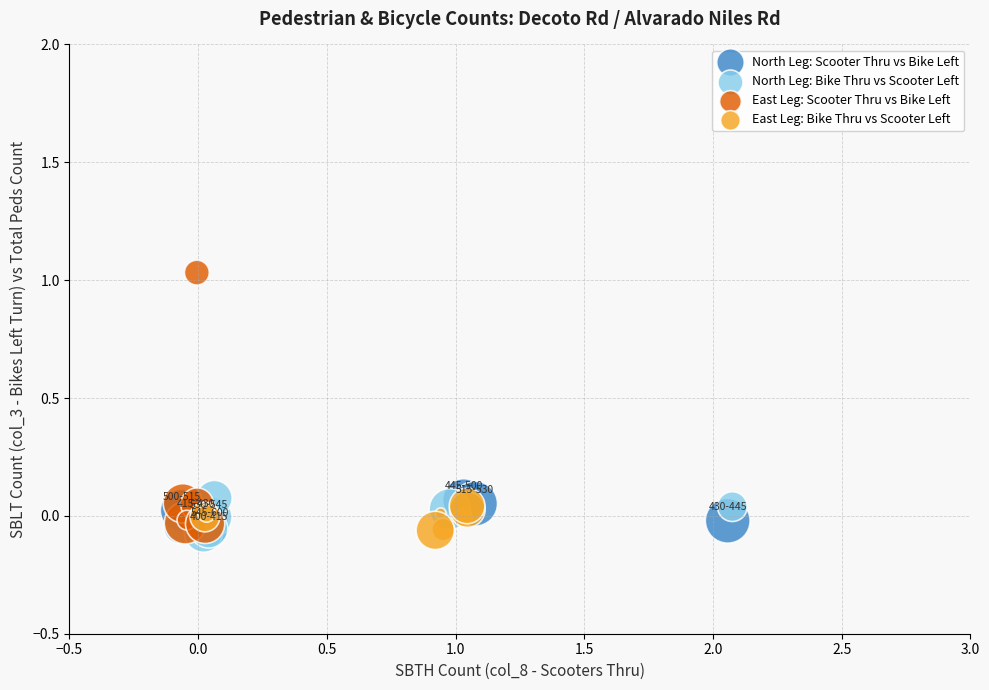

Which series has the largest Y range (max minus min)?

East Leg: Scooter Thru vs Bike Left